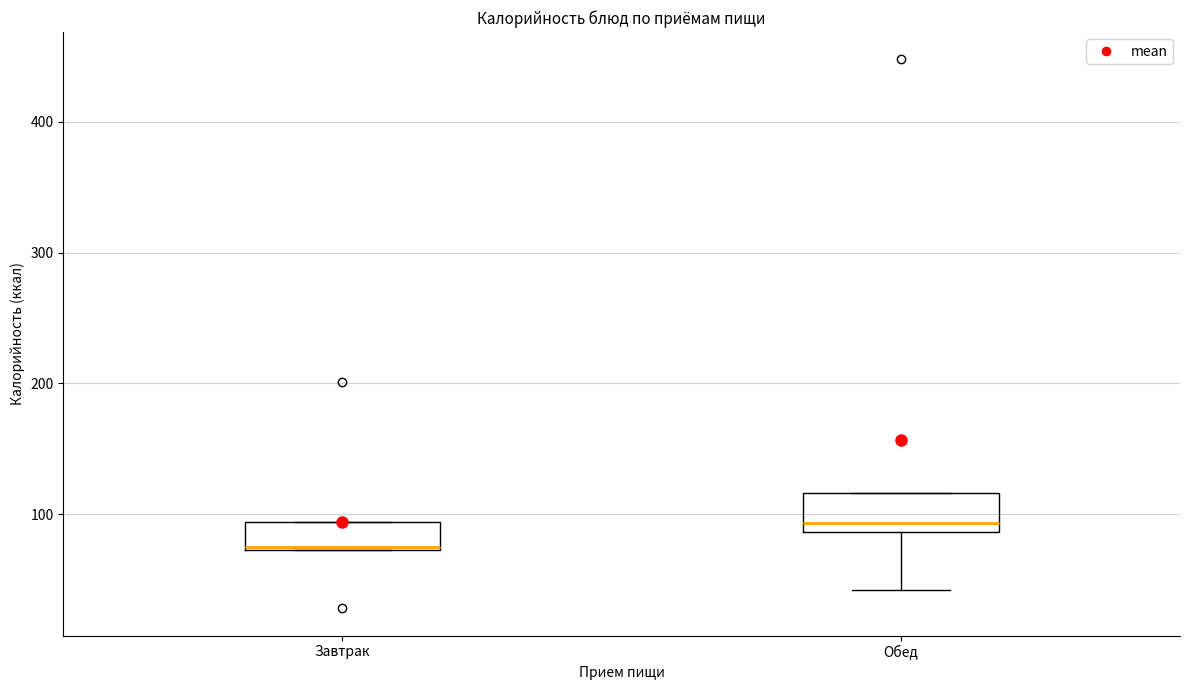

Where is the lower edge of the box for Обед on the y-axis? The values are not printed on the chart, so give them approximately, as read against the axis.

90